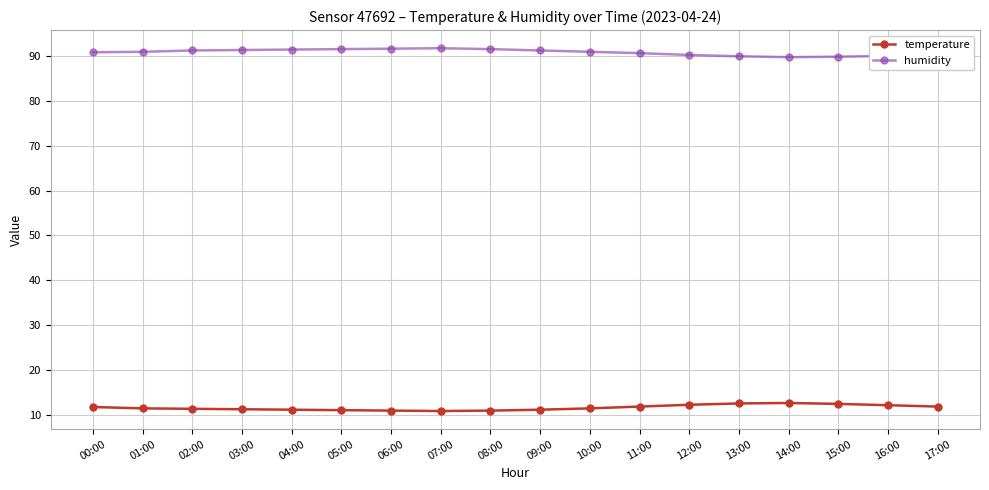

What is the sum of the humidity values at 01:00 and 13:00?

181.0